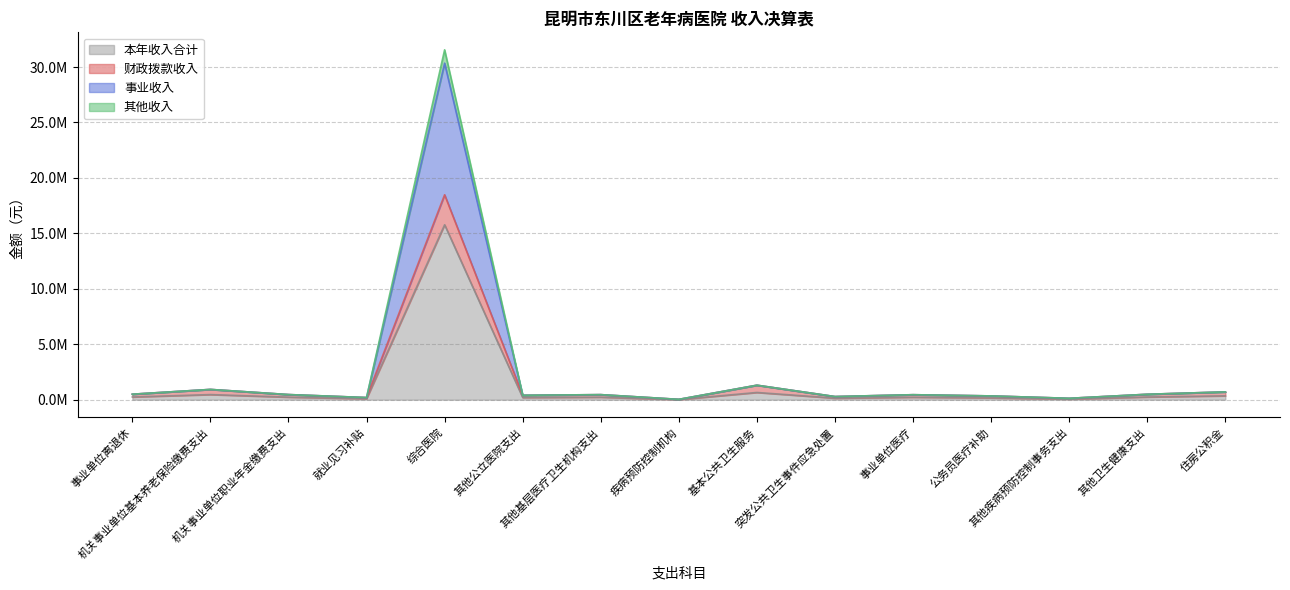

At which category is the sum across all series the highest?

综合医院